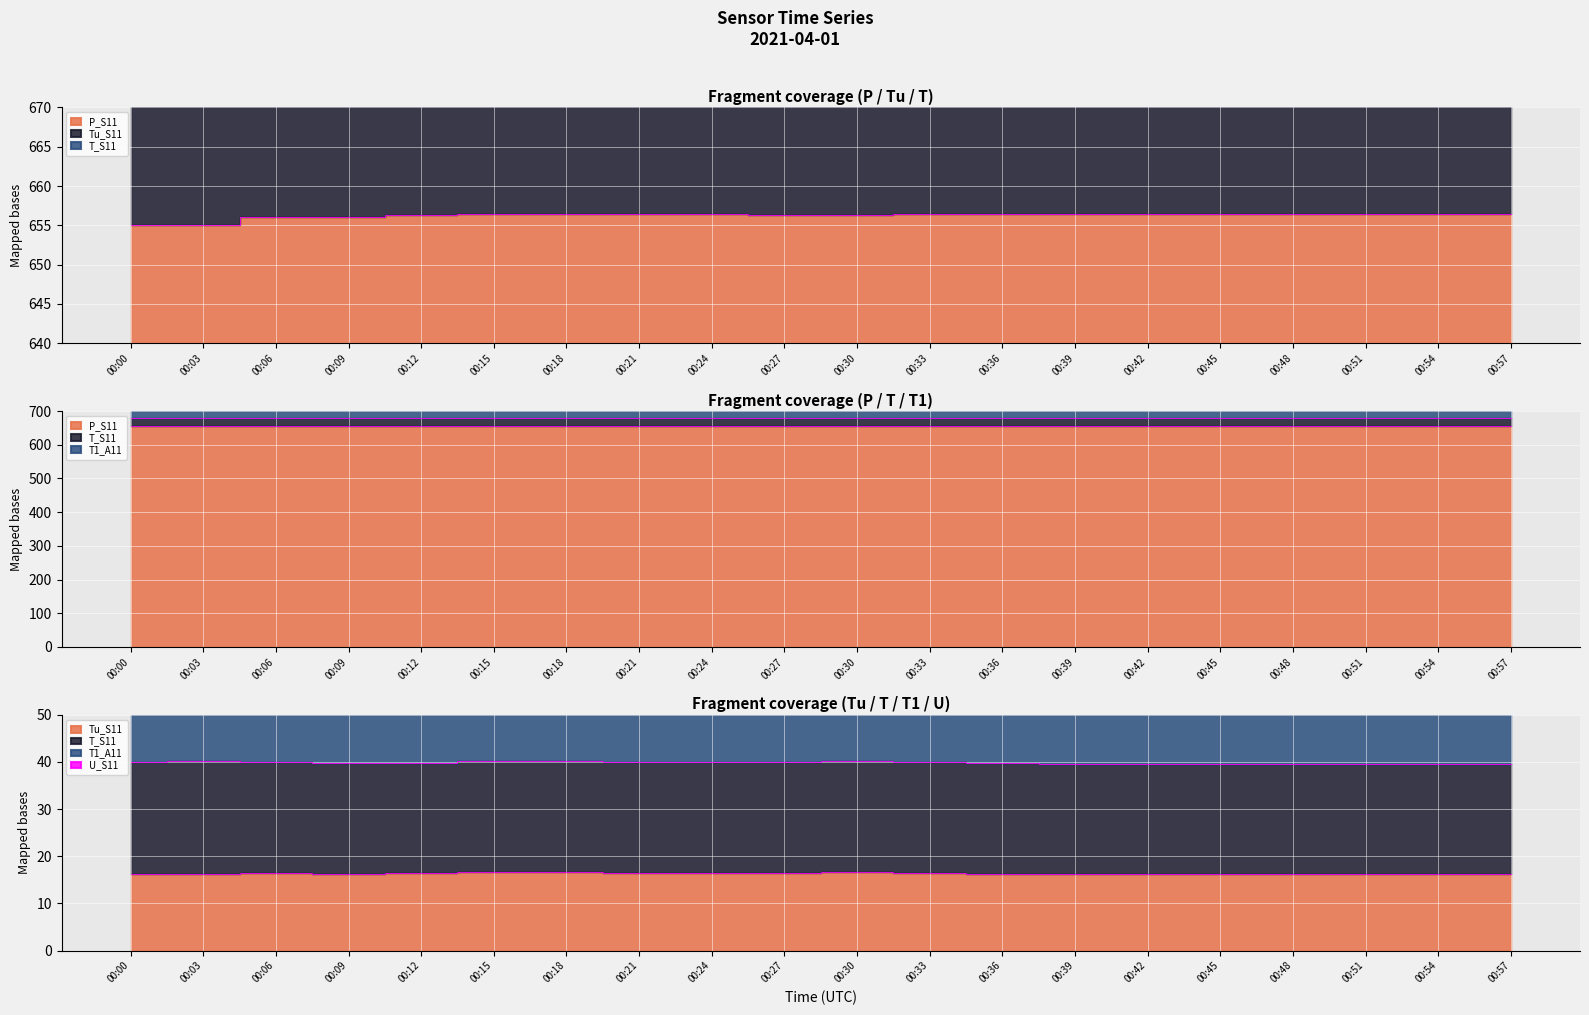

Between 00:27 and 00:42, which series saw the biggest shift?

Tu_S11